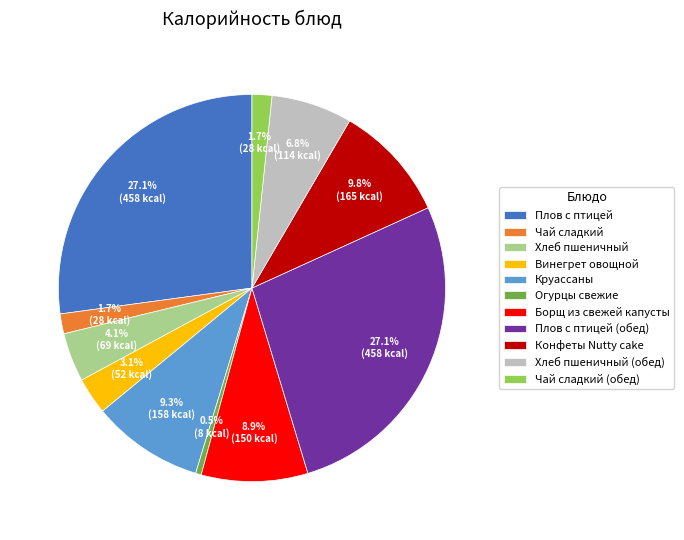

How many slices are in this pie chart?

11